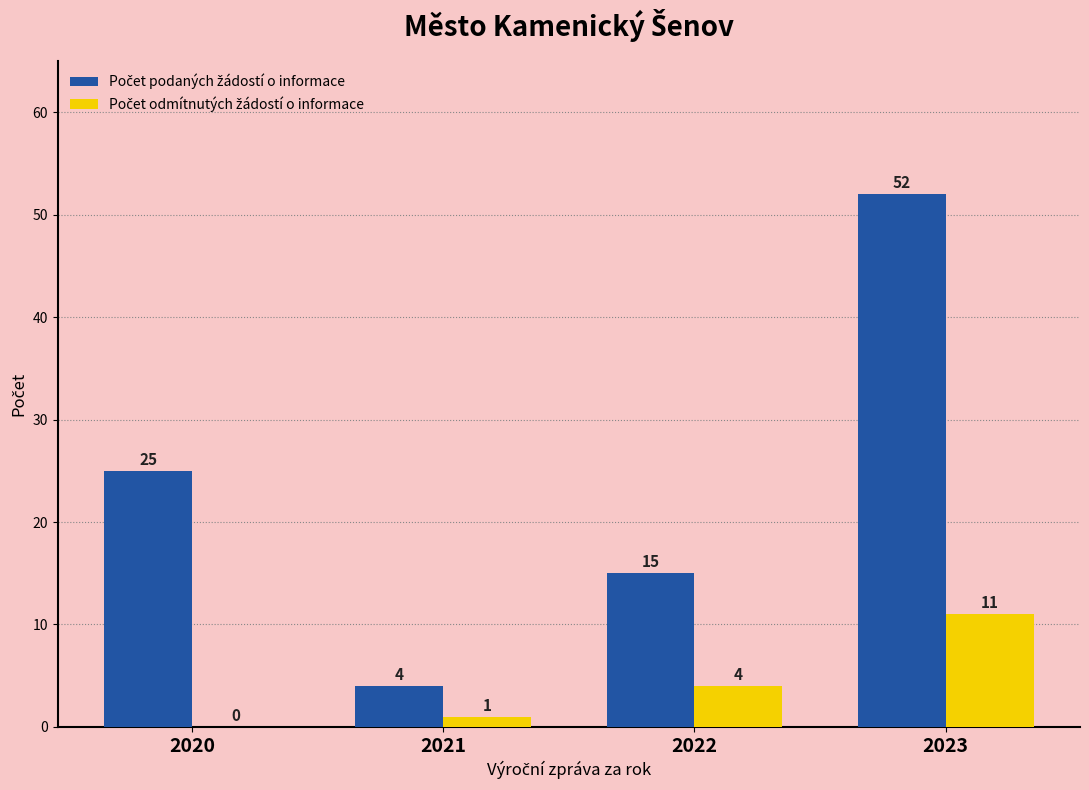

What is the total value across all series at 2023?

63